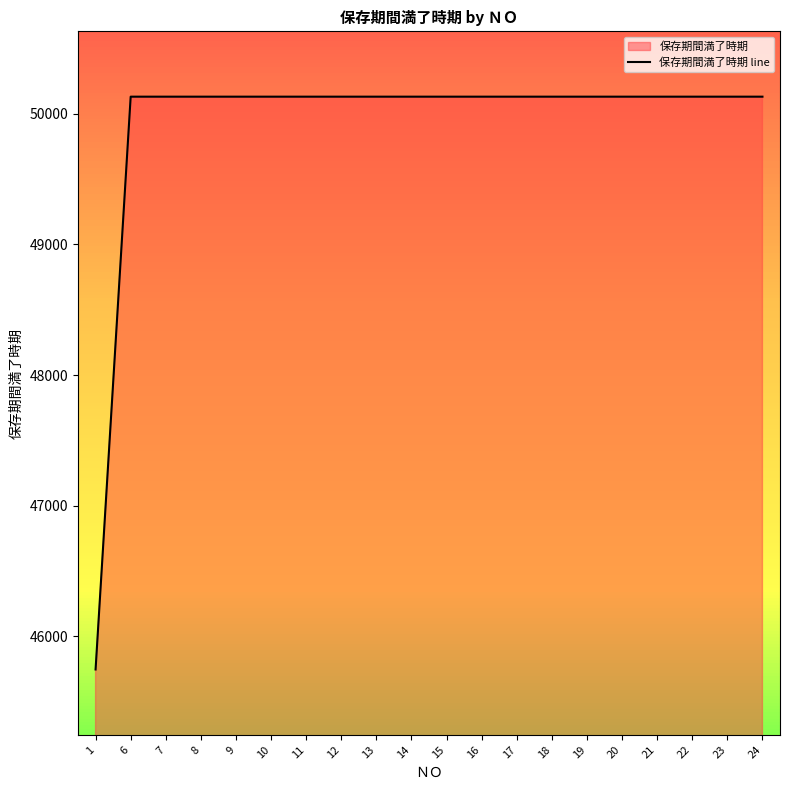

How many series are shown in this chart?

1